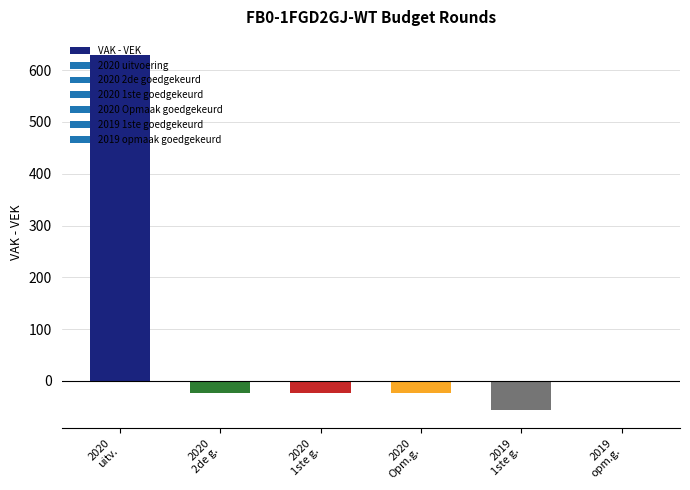

Which has a higher value, 2020
1ste g. or 2019
opm.g.?

2019
opm.g.